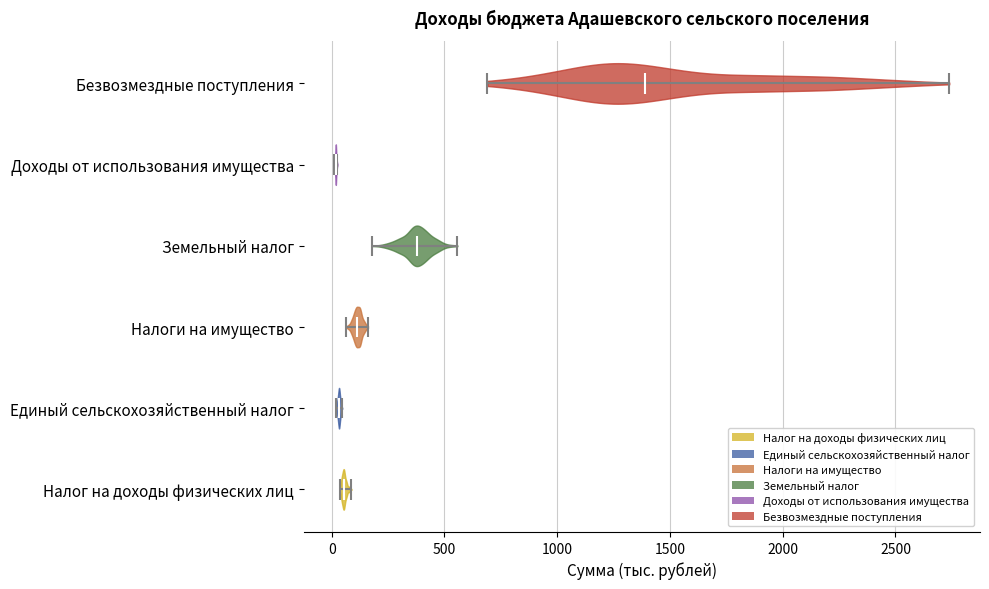

Reading bottom to top, read every violin against the x-axis: where its median line is, and the lowest and highest points it reaches. The values are not printed on the chart, so give them approximately, as read against the axis.

Налог на доходы физических лиц: median line 50, lowest point 50, highest point 100
Единый сельскохозяйственный налог: median line 50, lowest point 0, highest point 50
Налоги на имущество: median line 100, lowest point 50, highest point 150
Земельный налог: median line 400, lowest point 200, highest point 550
Доходы от использования имущества: median line 0, lowest point 0, highest point 50
Безвозмездные поступления: median line 1400, lowest point 700, highest point 2750